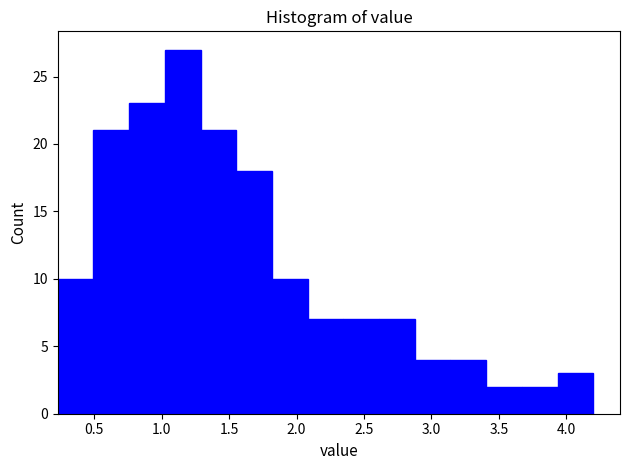

How tall is the bar that spans 3.65 to 3.95 on the x-axis? Neither the bar edges nor the heights are printed on the chart, so give them approximately, as read against the axes.

2